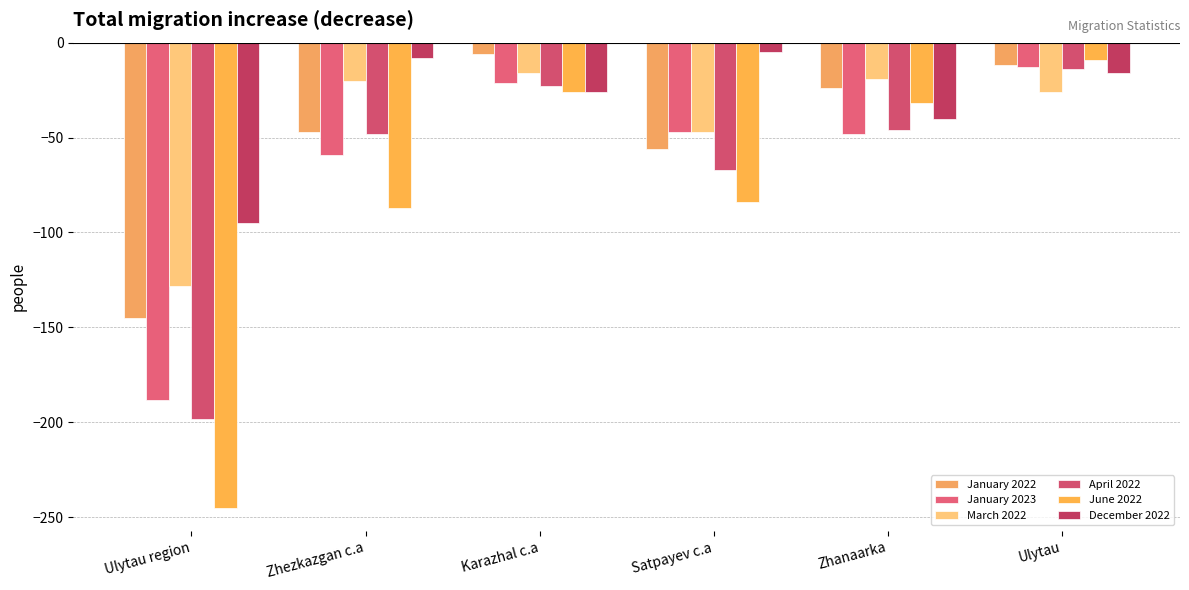

How many categories are shown in the chart?

6